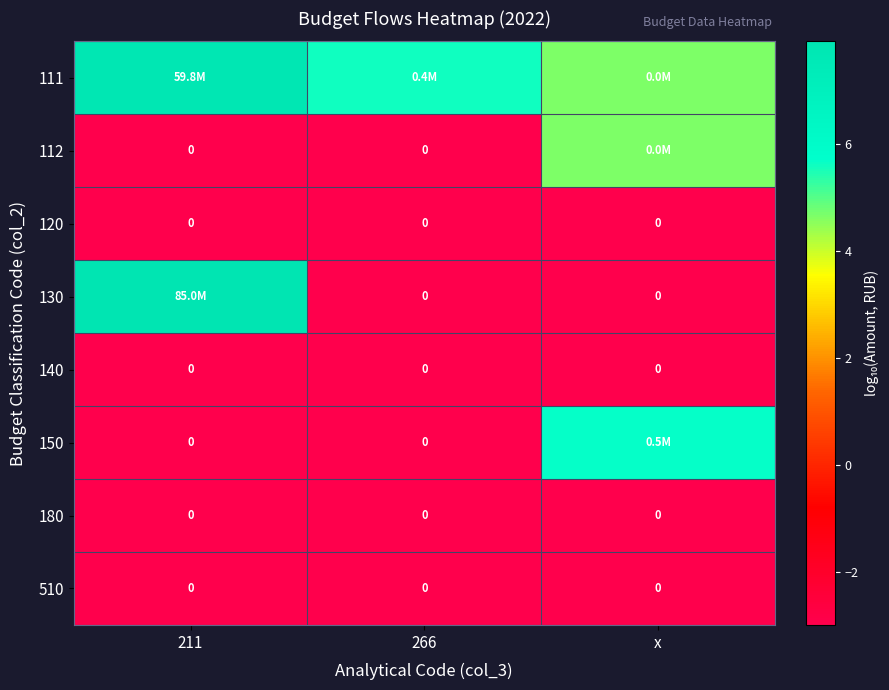

Rank the categories by 111 value from lowest to highest.

x, 266, 211